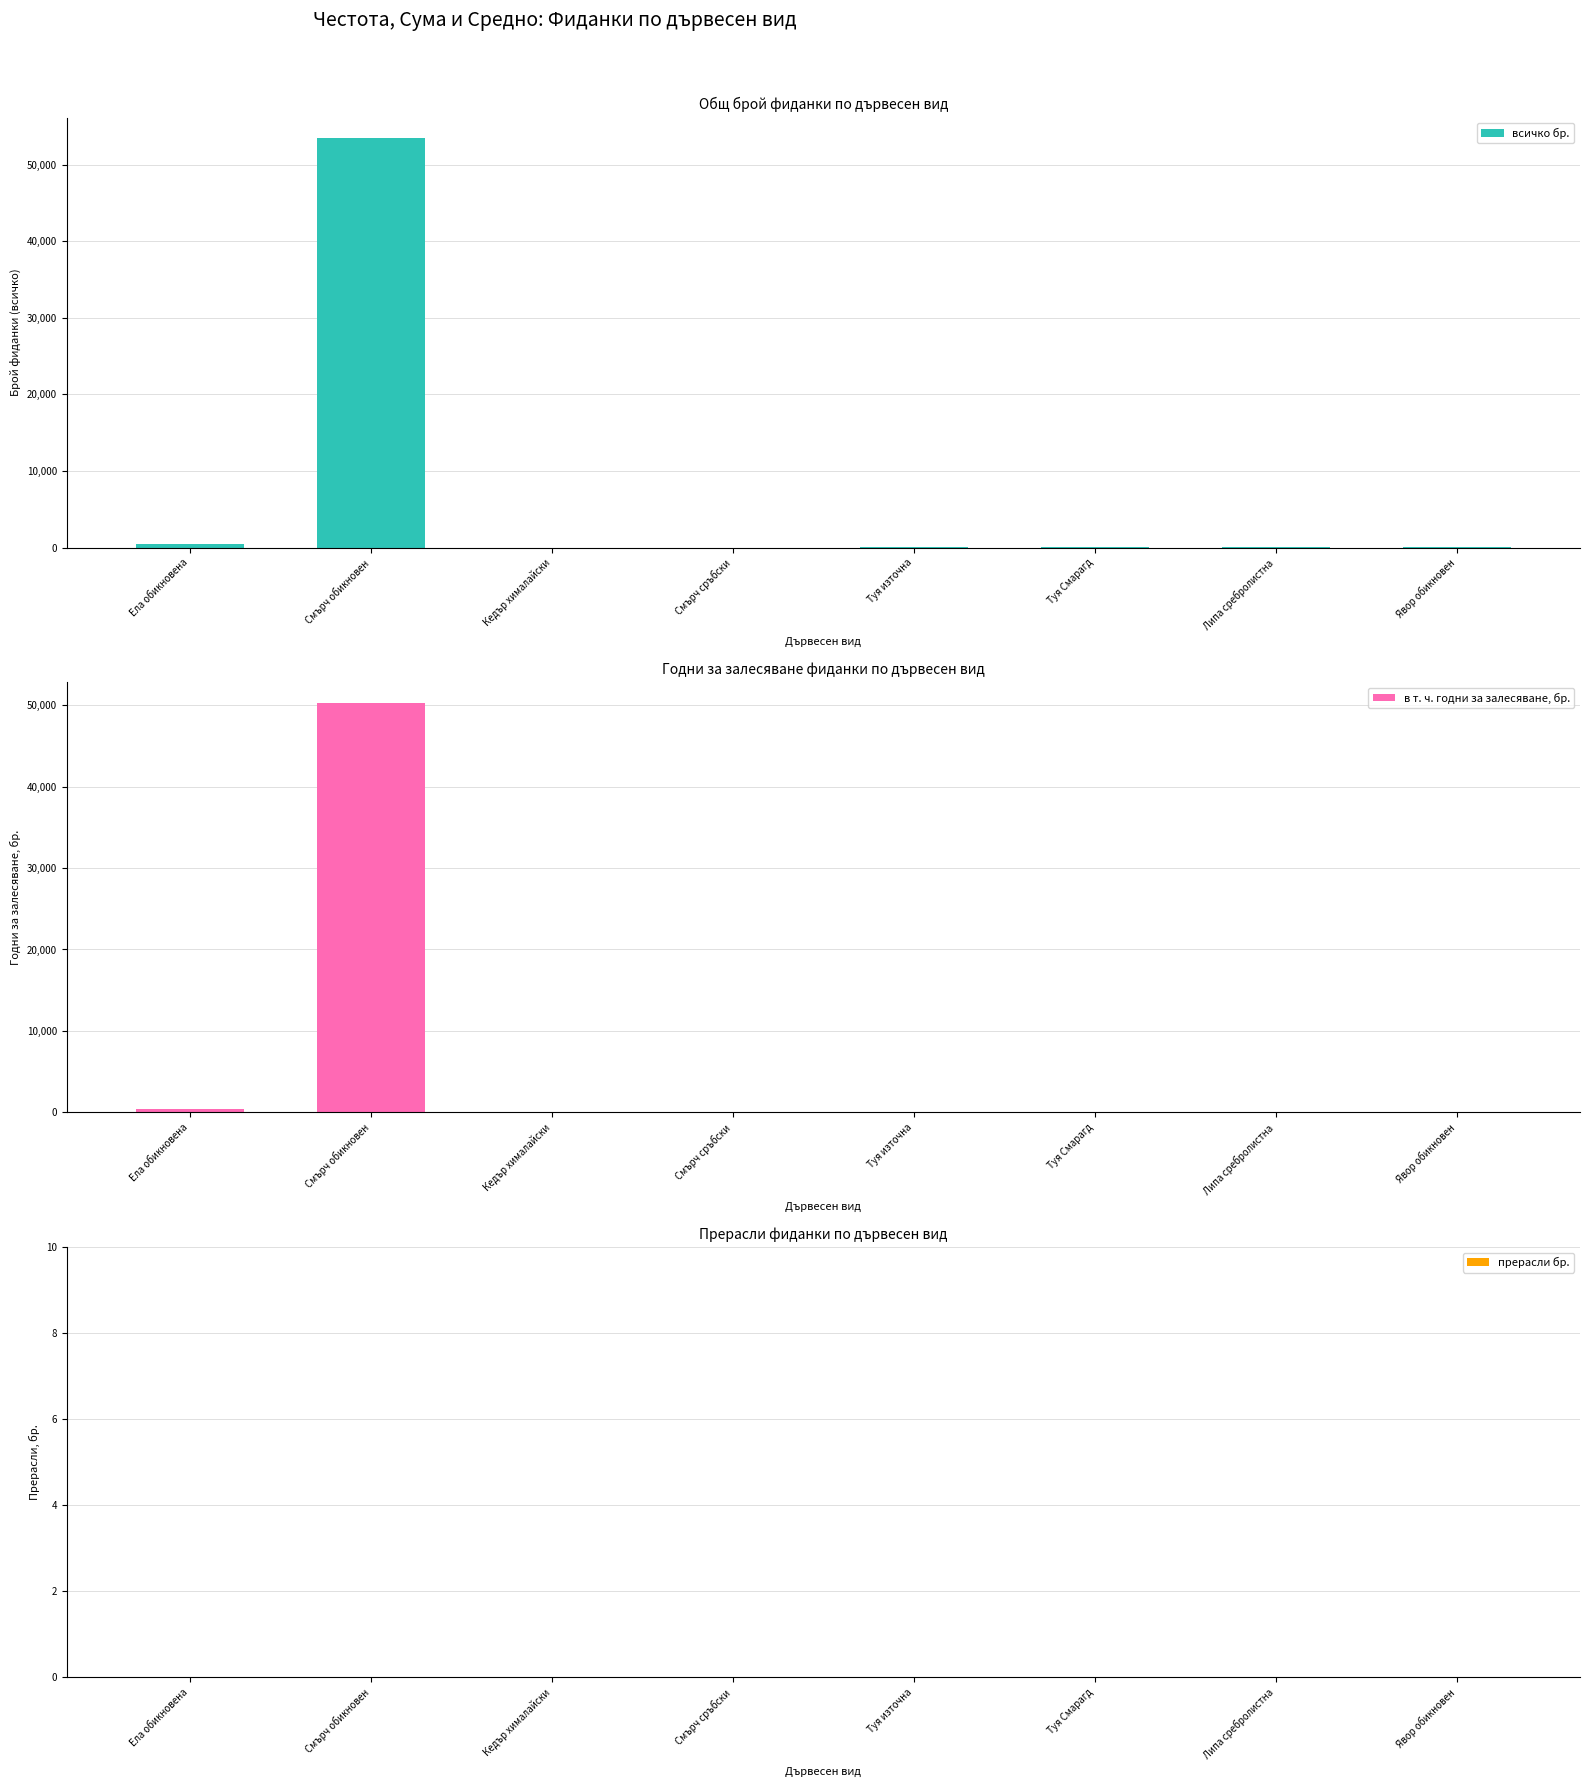

List the labels in order of всичко бр. value, smallest first.

Кедър хималайски, Смърч сръбски, Явор обикновен, Туя Смарагд, Липа сребролистна, Туя източна, Ела обикновена, Смърч обикновен